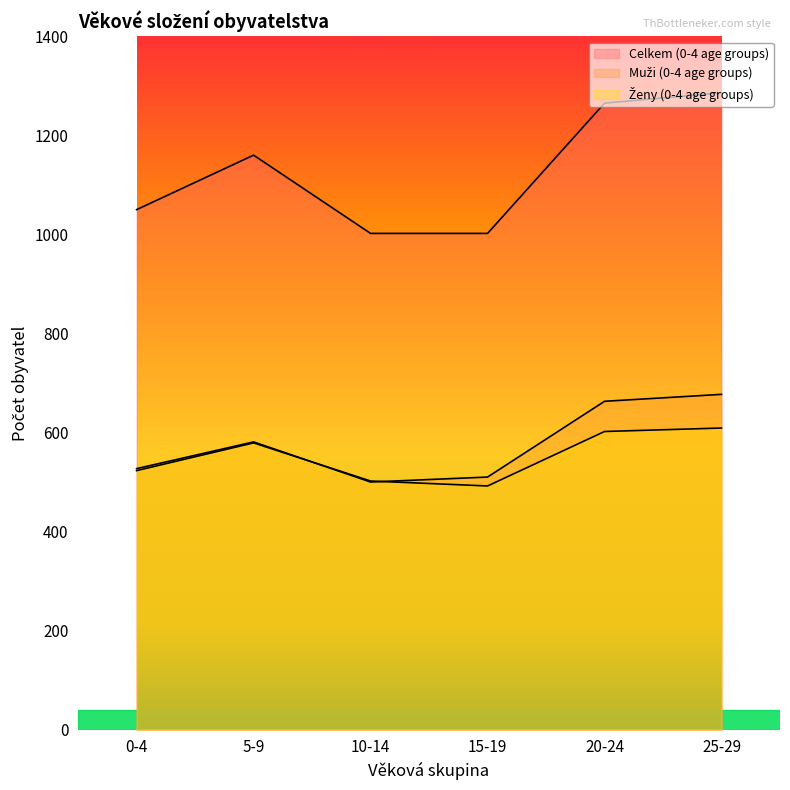

Reading left to right, list all the values displayed in this chart.

Celkem (0-4 age groups): 0-4=1050	5-9=1160	10-14=1002	15-19=1002	20-24=1265	25-29=1286
Muži (0-4 age groups): 0-4=527	5-9=581	10-14=500	15-19=510	20-24=663	25-29=677
Ženy (0-4 age groups): 0-4=523	5-9=579	10-14=502	15-19=492	20-24=602	25-29=609